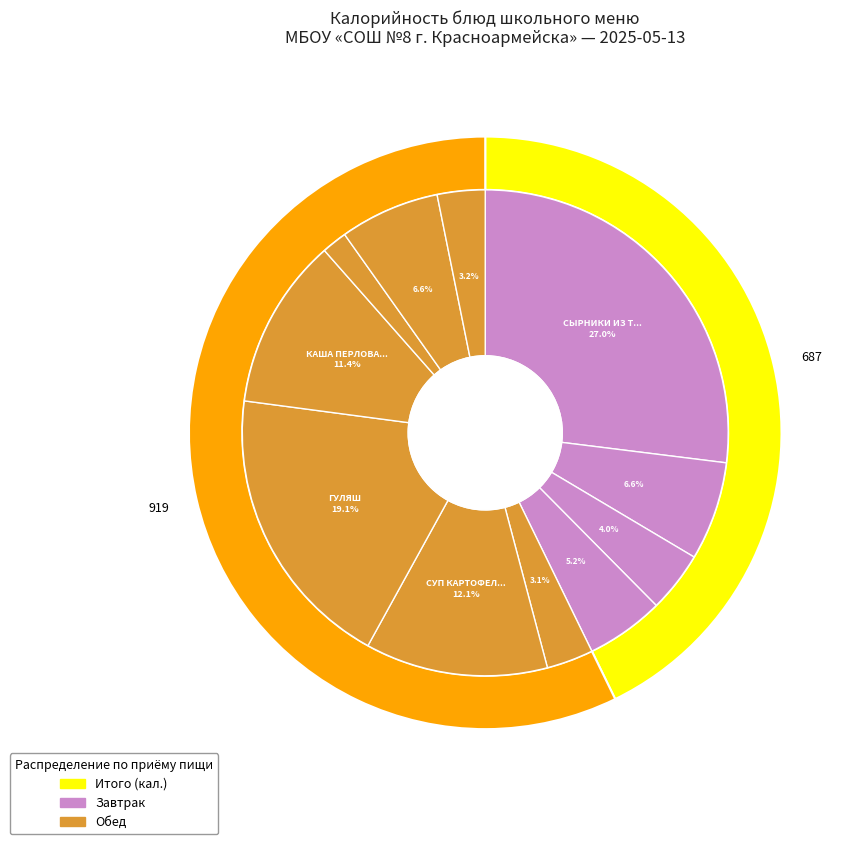

Combined, do СОК ЯБЛОЧНЫЙ and СЫРНИКИ ИЗ ТВОРОГА account for over 50%?

No